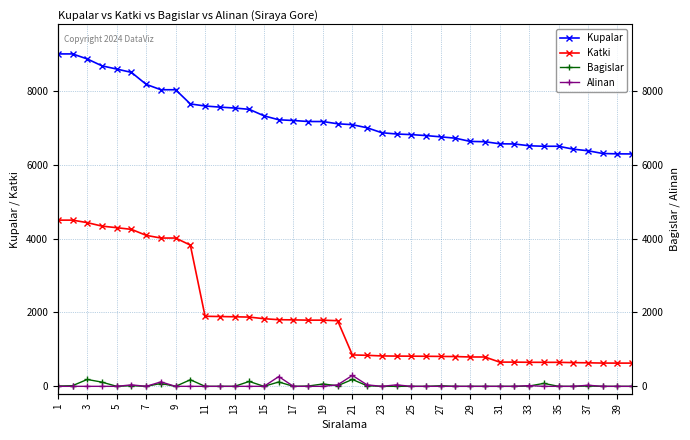

Which series has the widest spread of values?

Katki